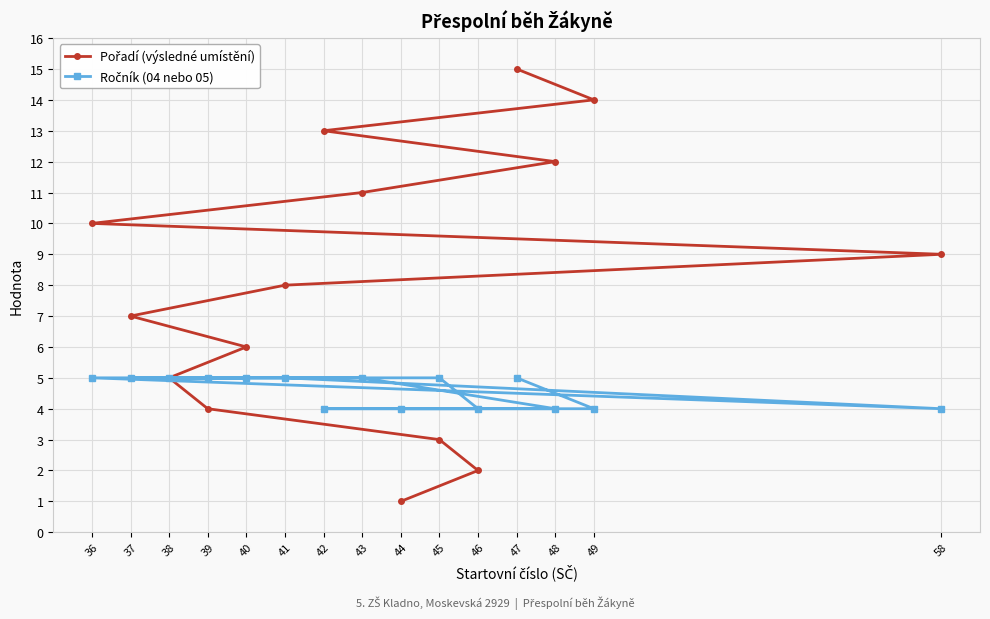

What is the spread (max minus min) of values at 41?

3